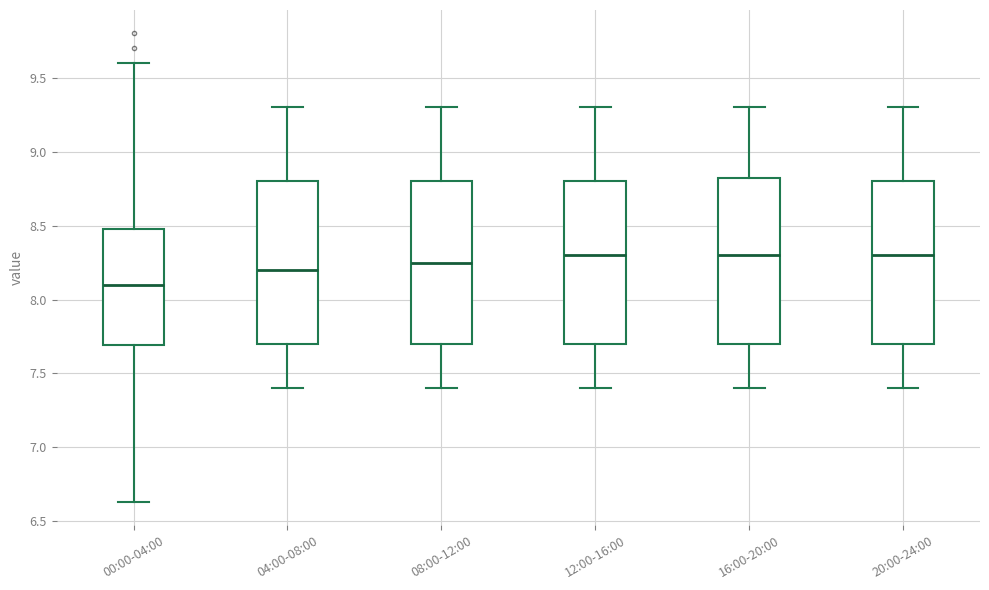

Reading left to right, transcribe this box plot: for each box, give where its median line is, the range the box spans, and where its two whiskers end, as read against the y-axis. The values are not printed on the chart, so give them approximately, as read against the axis.

00:00-04:00: median 8.10, box 7.70 to 8.50, whiskers 6.65 to 9.60
04:00-08:00: median 8.20, box 7.70 to 8.80, whiskers 7.40 to 9.30
08:00-12:00: median 8.25, box 7.70 to 8.80, whiskers 7.40 to 9.30
12:00-16:00: median 8.30, box 7.70 to 8.80, whiskers 7.40 to 9.30
16:00-20:00: median 8.30, box 7.70 to 8.85, whiskers 7.40 to 9.30
20:00-24:00: median 8.30, box 7.70 to 8.80, whiskers 7.40 to 9.30